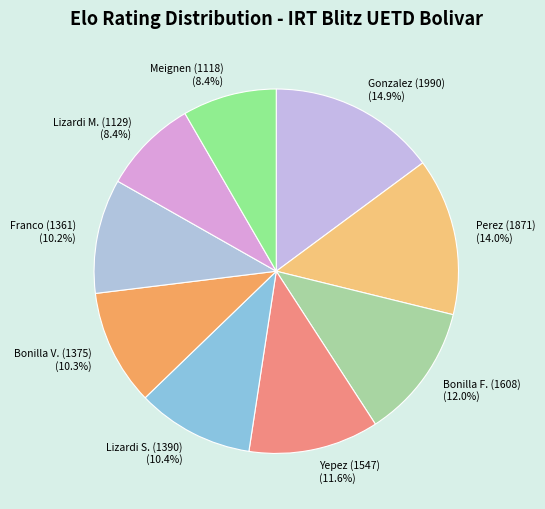

What is the largest slice in the pie chart?

Gonzalez (1990)